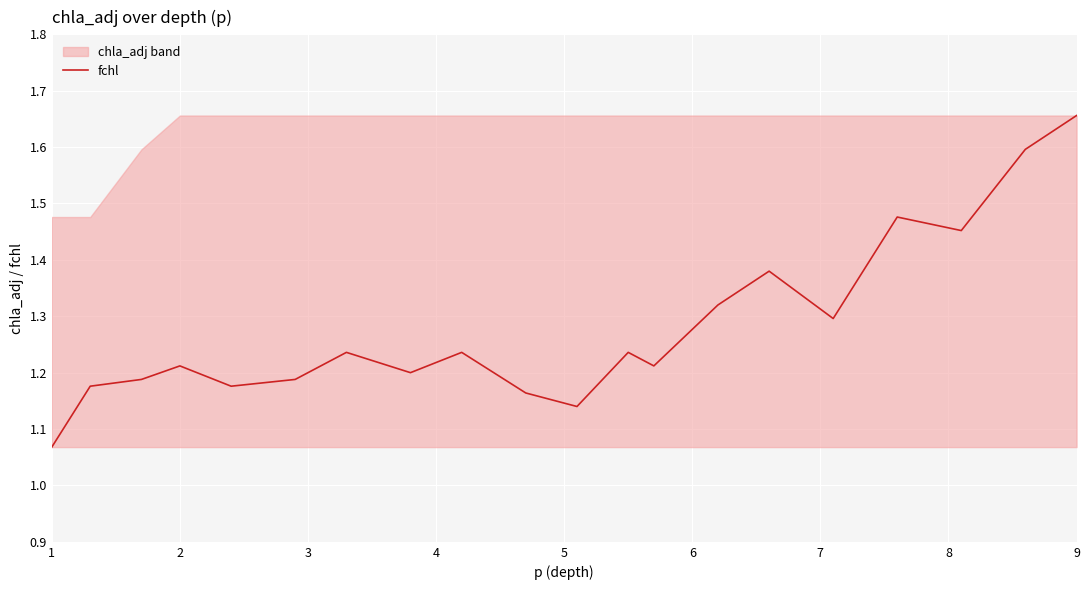

At which label does fchl reach its peak?

9